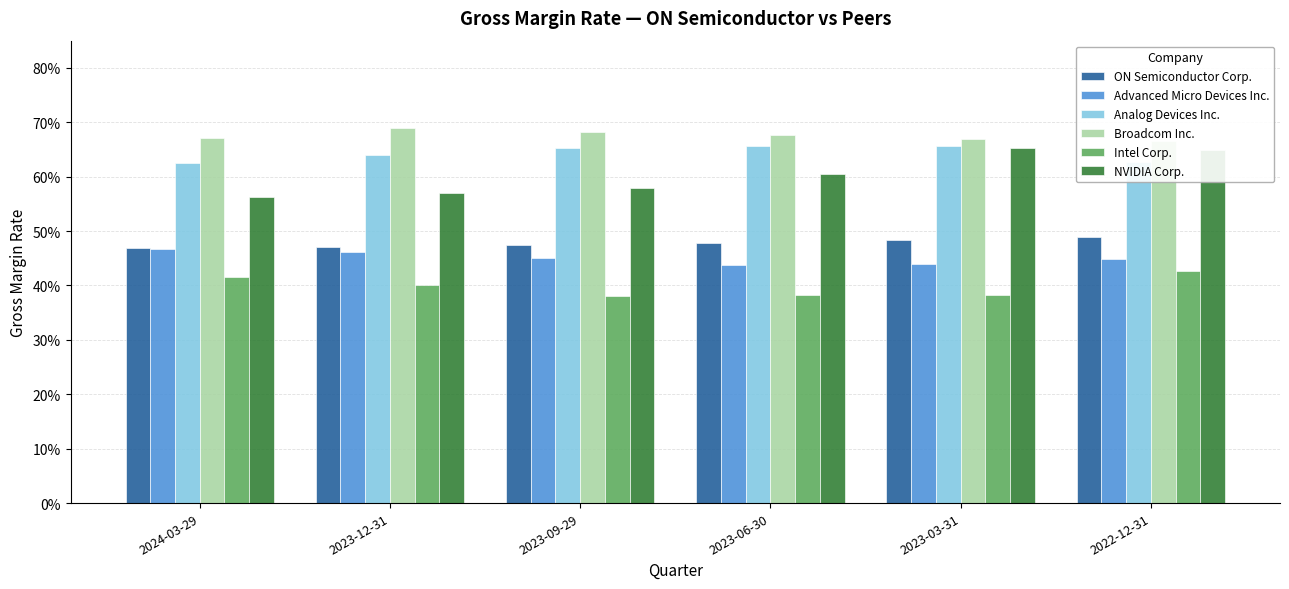

The value of NVIDIA Corp. at 2022-12-31 is 0.6. True or false?

True